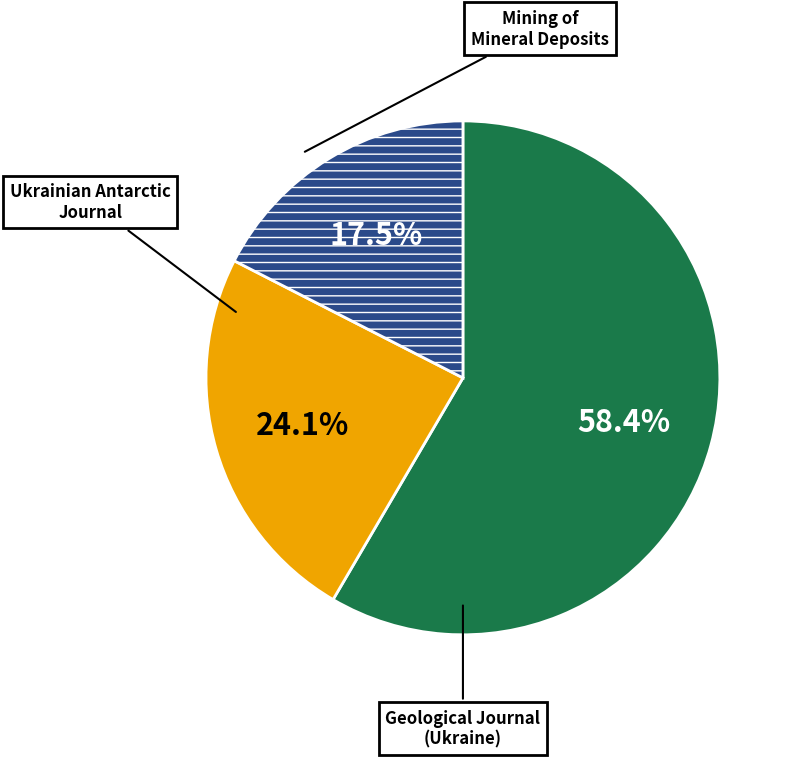

To the nearest percent, what is the average slice percentage?

33%